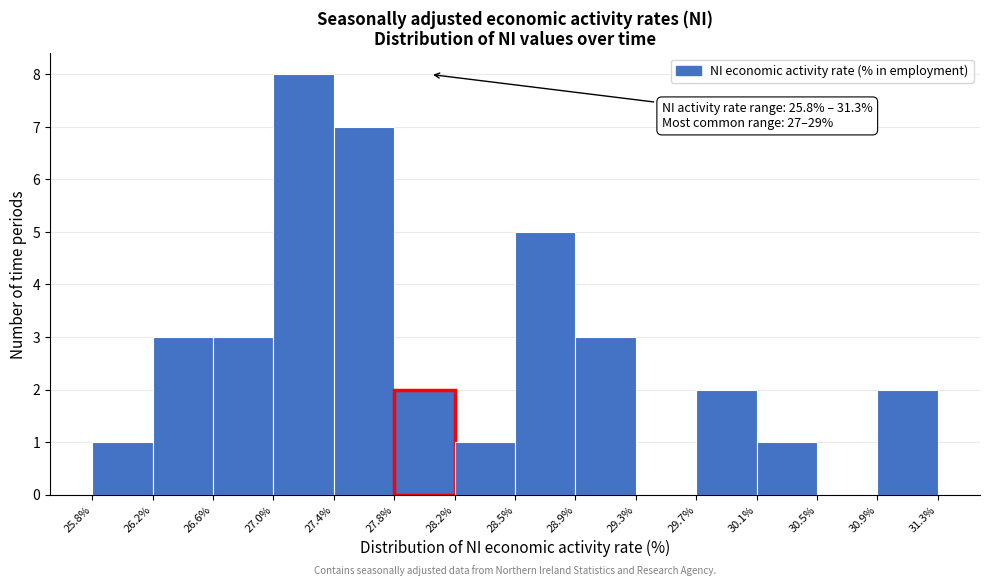

Which range on the x-axis has the tallest bar?

27.0% to 27.4%